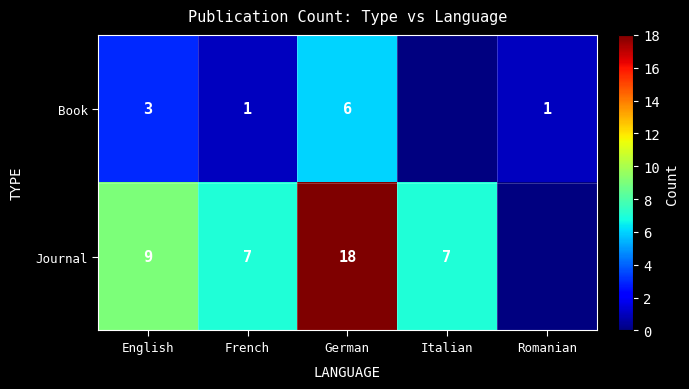

What is the sum of the Journal values at Italian and French?

14